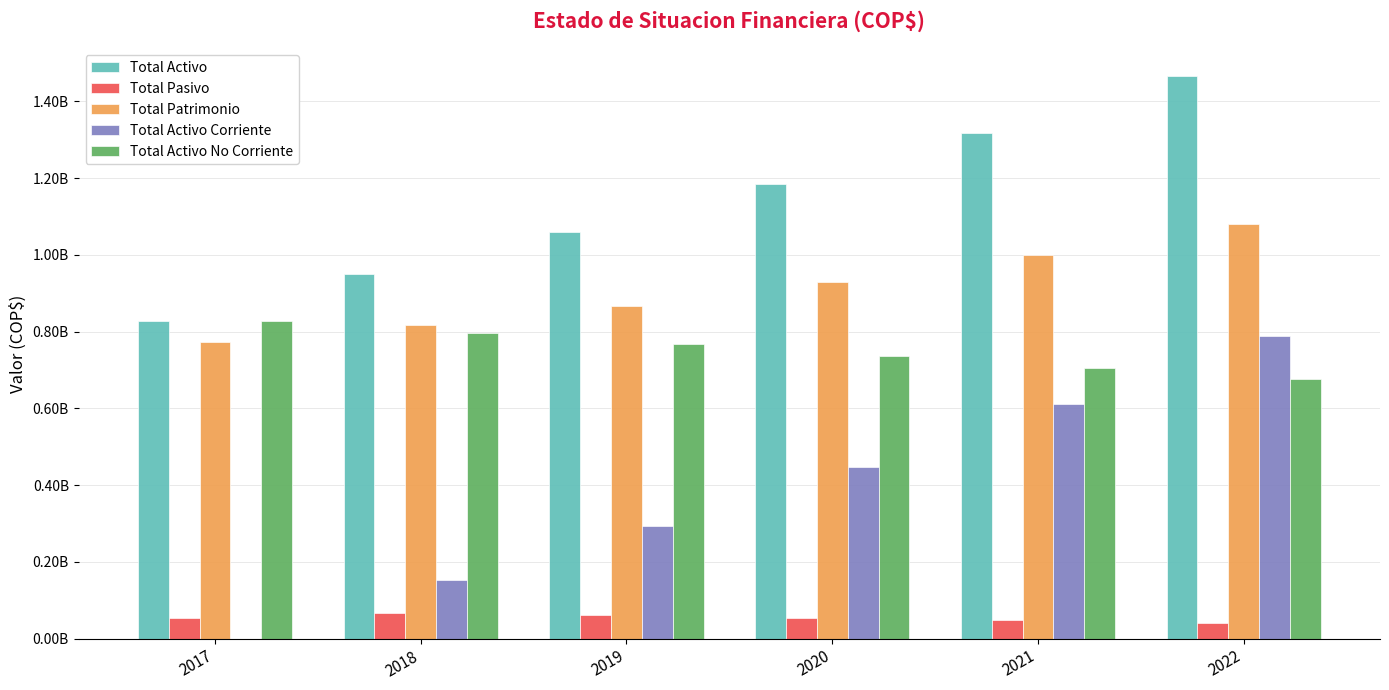

Reading left to right, what are all the values shown in this chart?

Total Activo: 827000000.0	949024212.5	1060524643.7	1183749216.1	1318307896.9	1465072550.0
Total Pasivo: 54102803.7	67246031.4	60853656.0	54757298.0	47822081.3	40027759.2
Total Patrimonio: 772897196.3	816742581.1	867637125.3	927967763.6	998375753.9	1079644234.7
Total Activo Corriente: 0.0	152224212.5	293924643.7	447349216.1	612107896.9	789072550.0
Total Activo No Corriente: 827000000.0	796800000.0	766600000.0	736400000.0	706200000.0	676000000.0